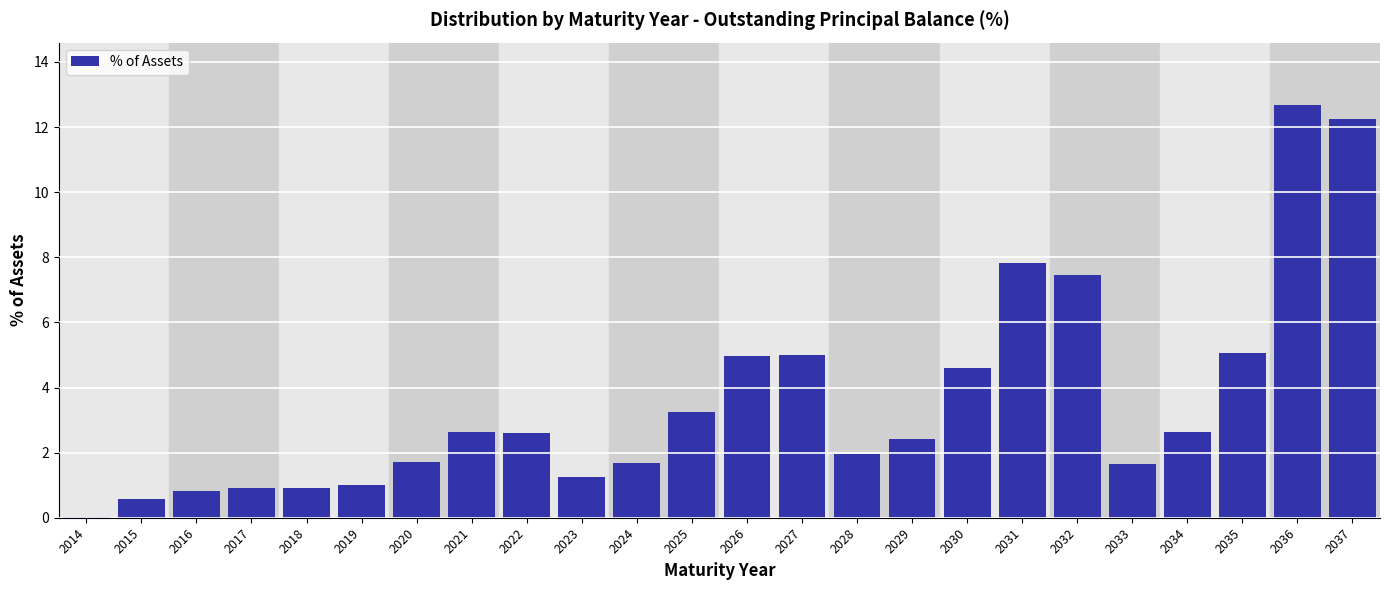

Which category has the highest value across all series?

2036